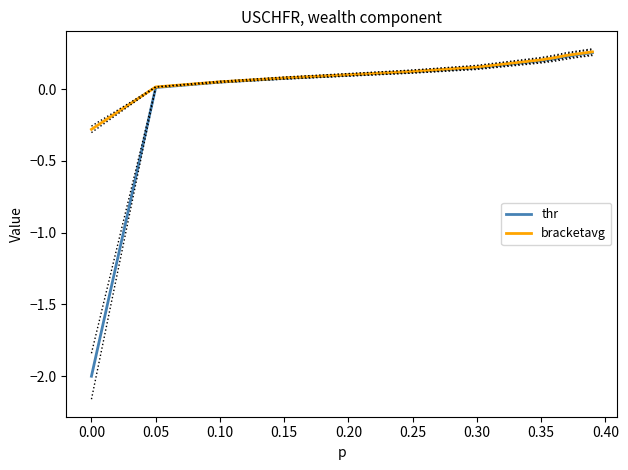

Is it true that thr equals 0.1 at 0.30?

False